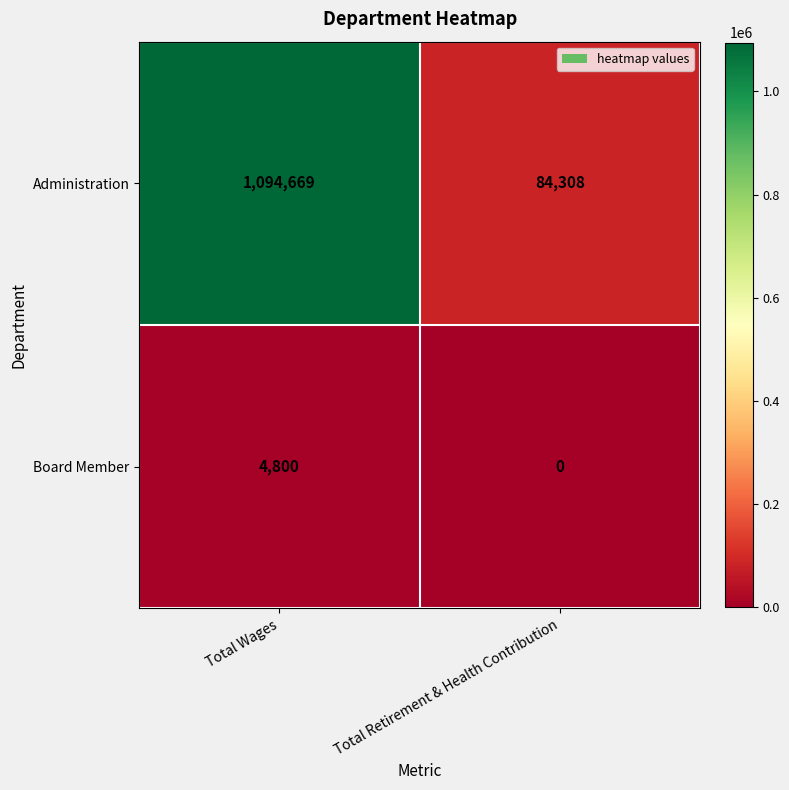

How many series are shown in this chart?

2